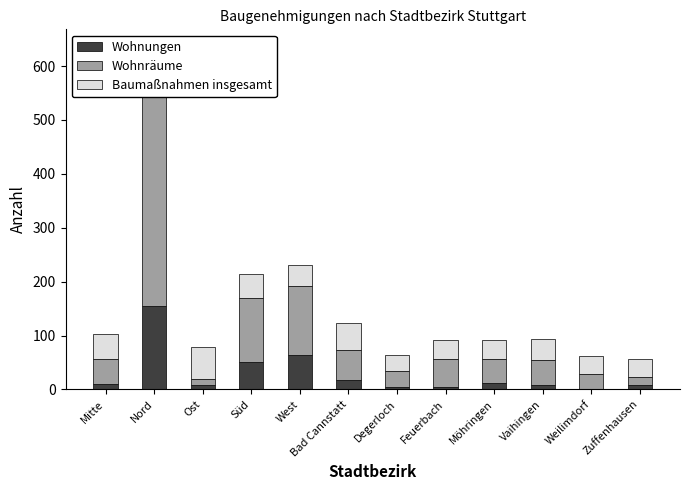

Where is Wohnräume nearest to the value 201?

West